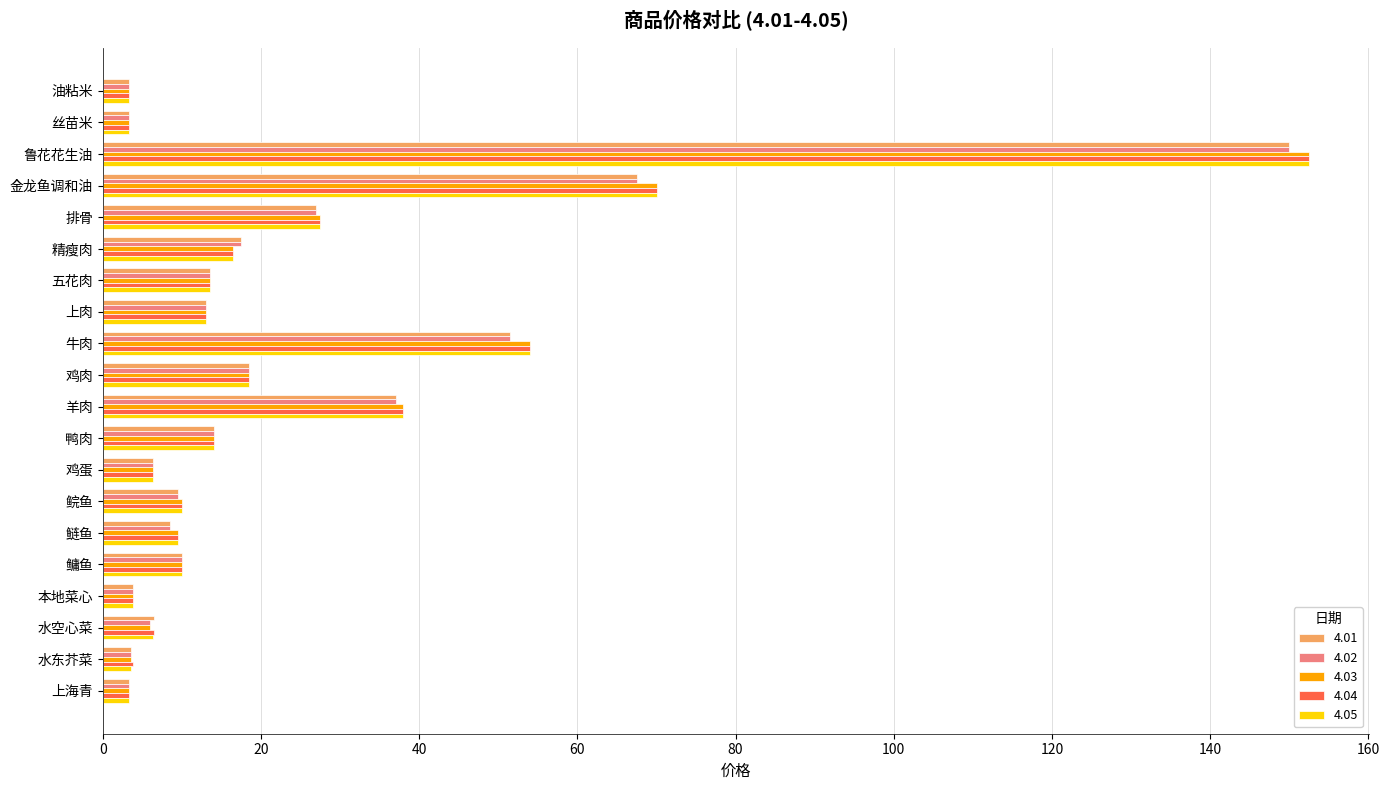

What is the maximum value for 4.01?

150.0